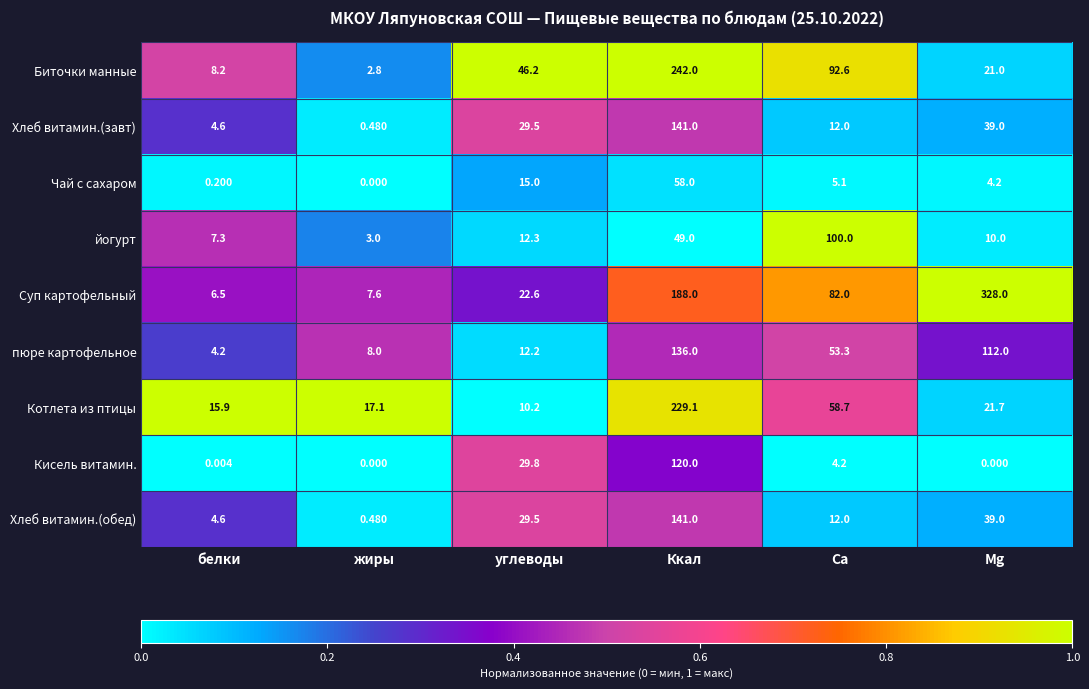

Where does the Хлеб витамин.(завт) series first go above 29?

углеводы